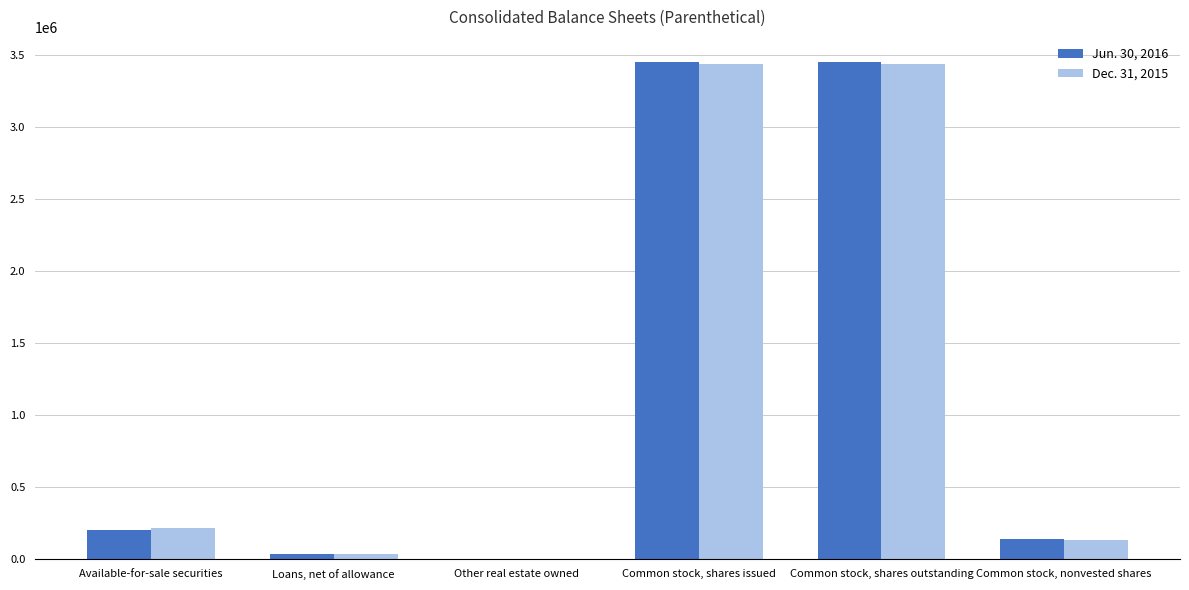

What is the greatest value displayed?

3452342